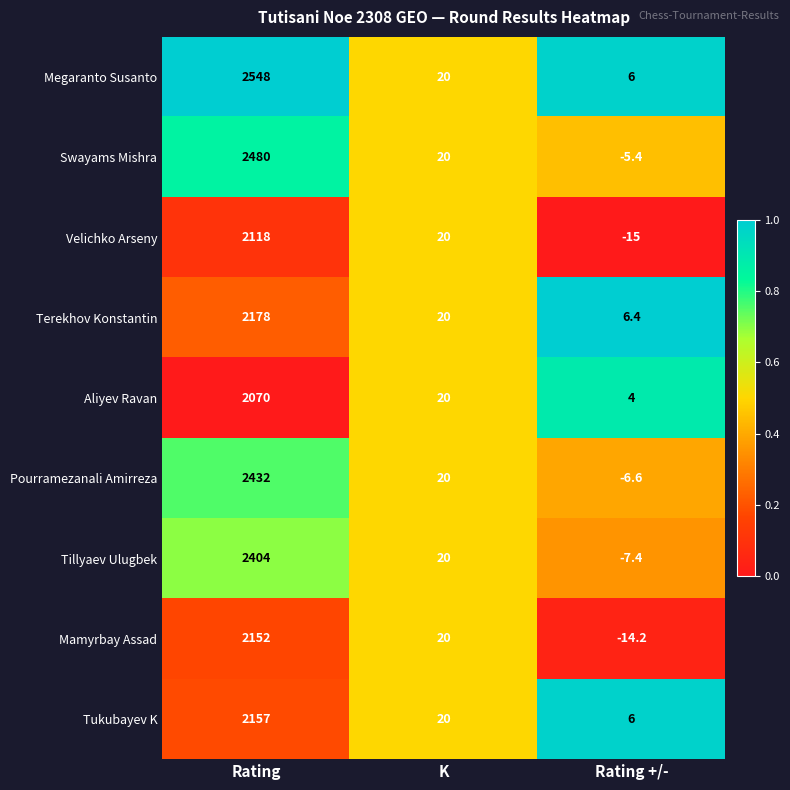

What is the average value of the Mamyrbay Assad series?

719.3